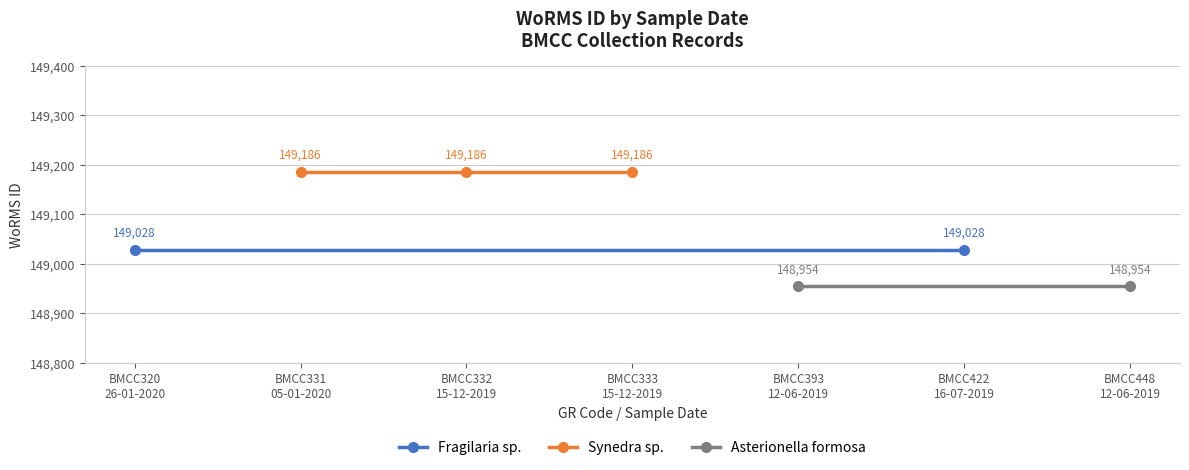

Where does the data first go above 149028?

05-01-2020